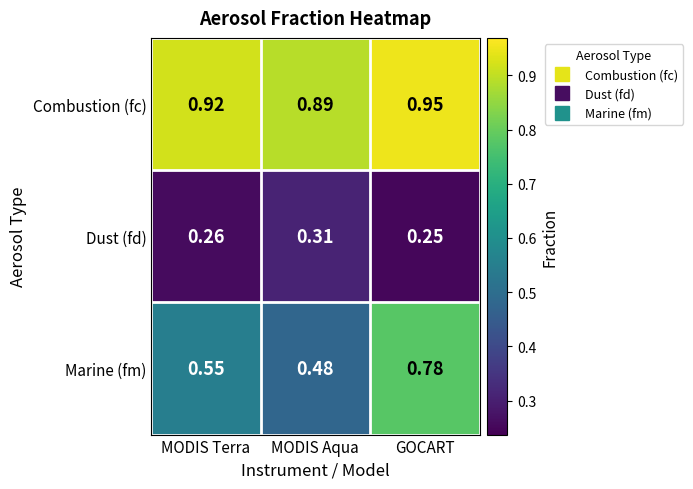

List the series in order of their overall mean, highest first.

Combustion (fc), Marine (fm), Dust (fd)